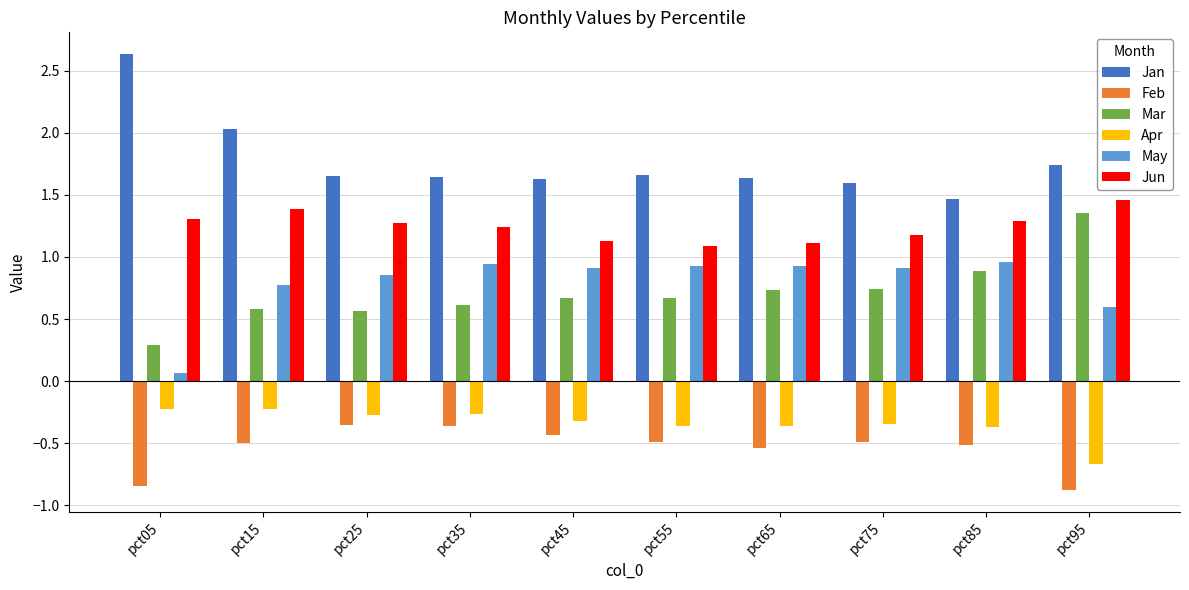

What are all the series names shown in the legend?

Jan, Feb, Mar, Apr, May, Jun